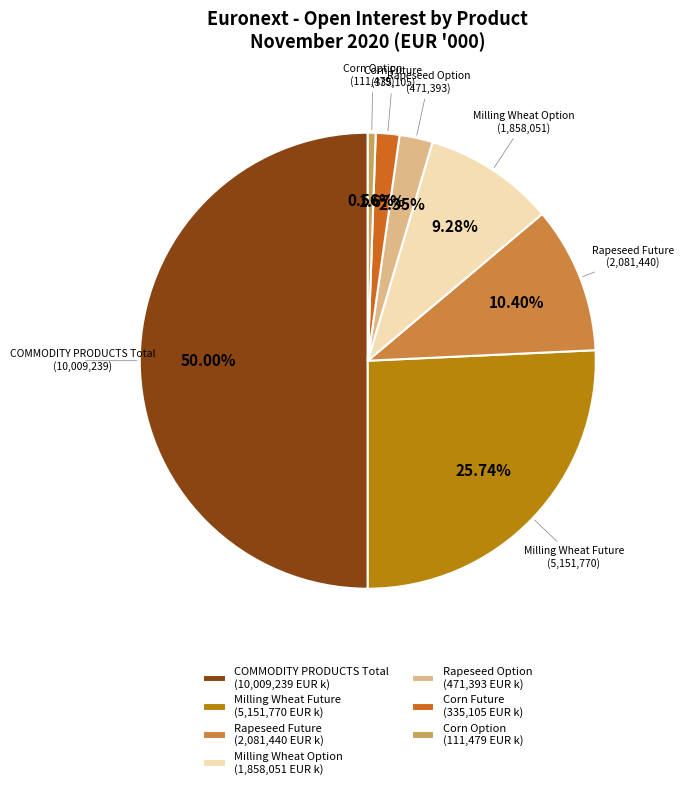

Which slice is the smallest?

Corn Option